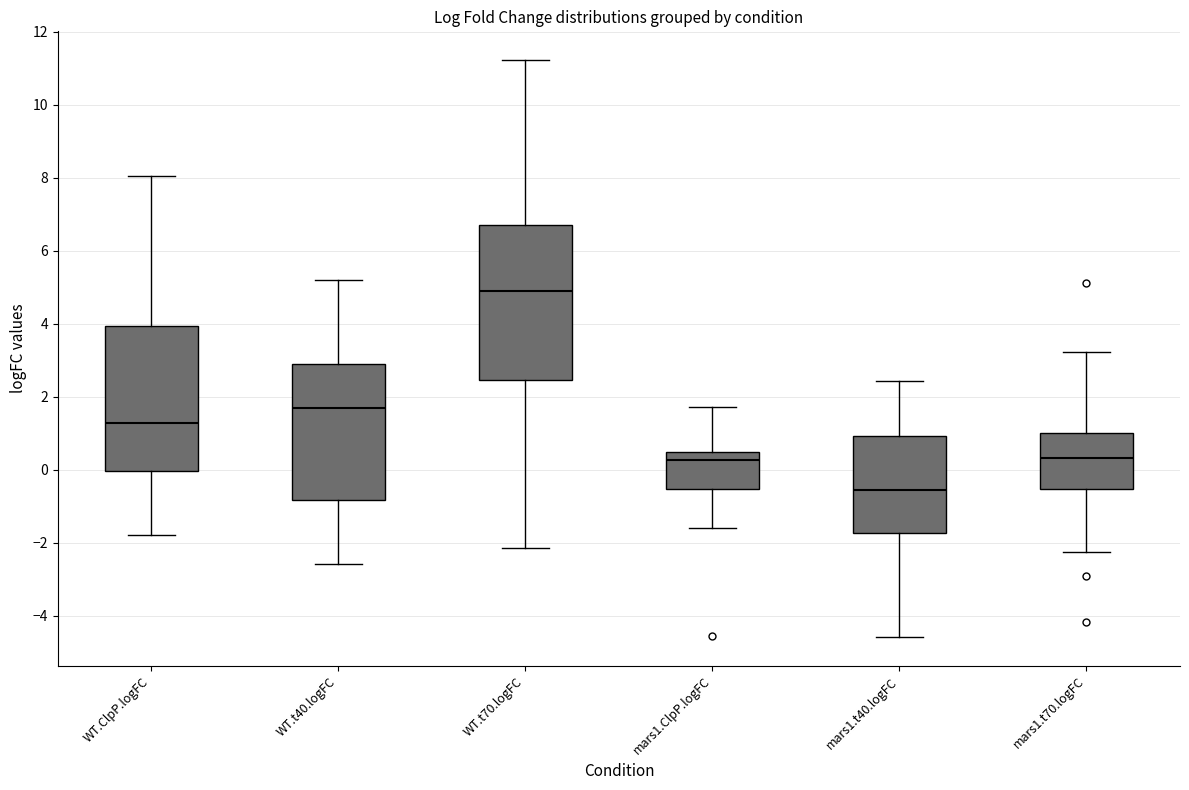

Where is the lower edge of the box for WT.t40.logFC on the y-axis? The values are not printed on the chart, so give them approximately, as read against the axis.

-0.8